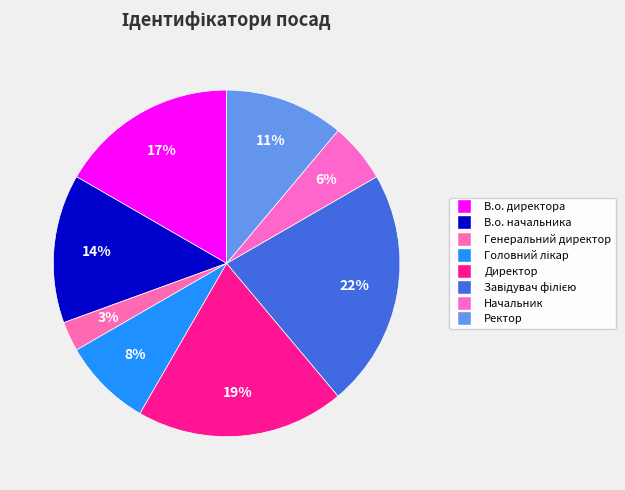

Which has a higher value, Директор or Головний лікар?

Директор